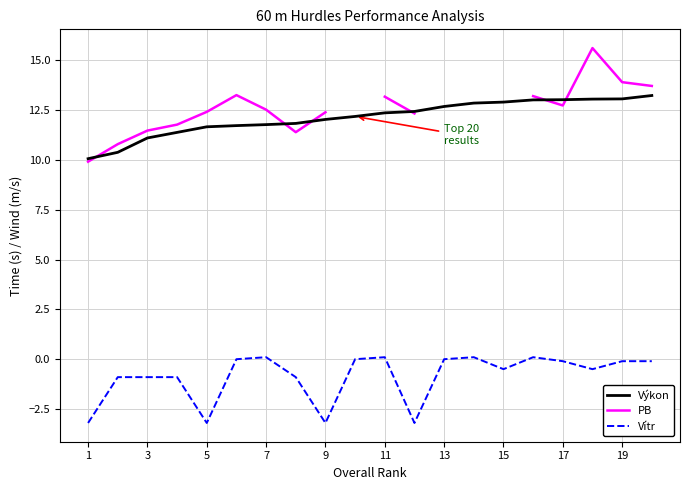

The Výkon series shows 12.7 at 13. True or false?

True